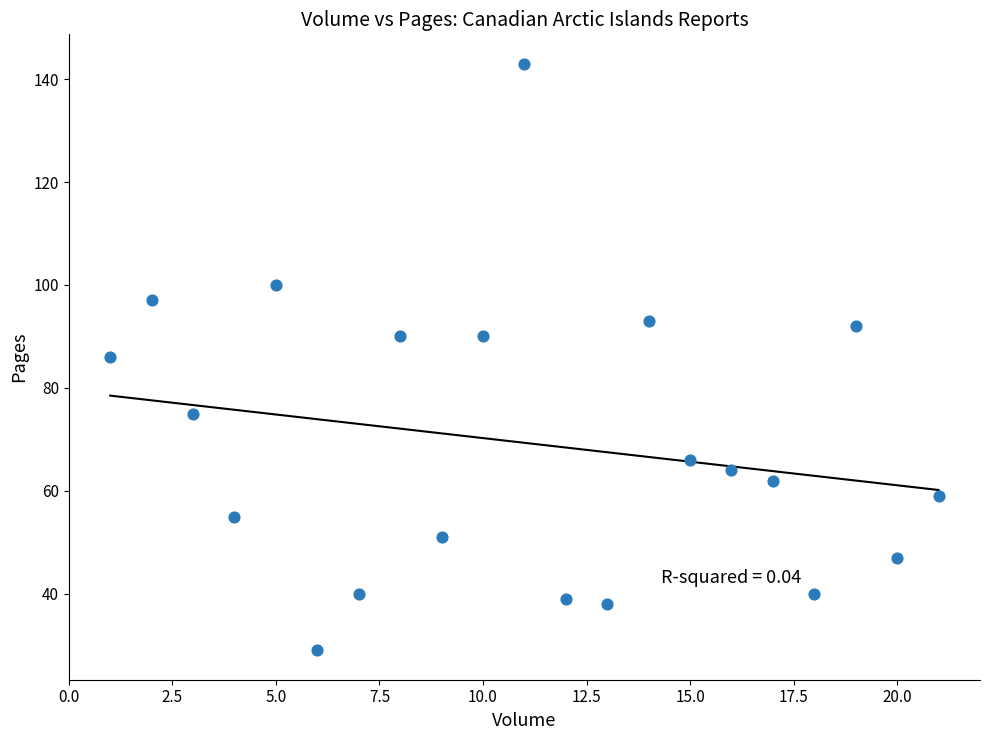

What is the range of Y values (max minus min)?

114